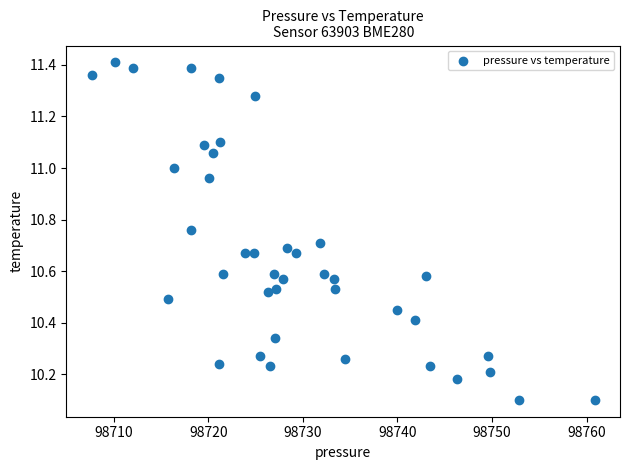

What is the range of X values (max minus min)?

53.2